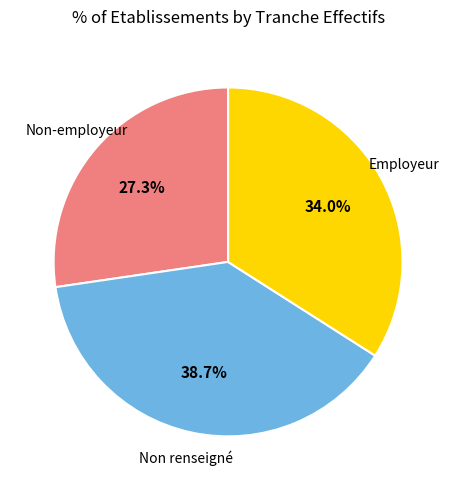

What is the smallest slice in the pie chart?

Non-employeur